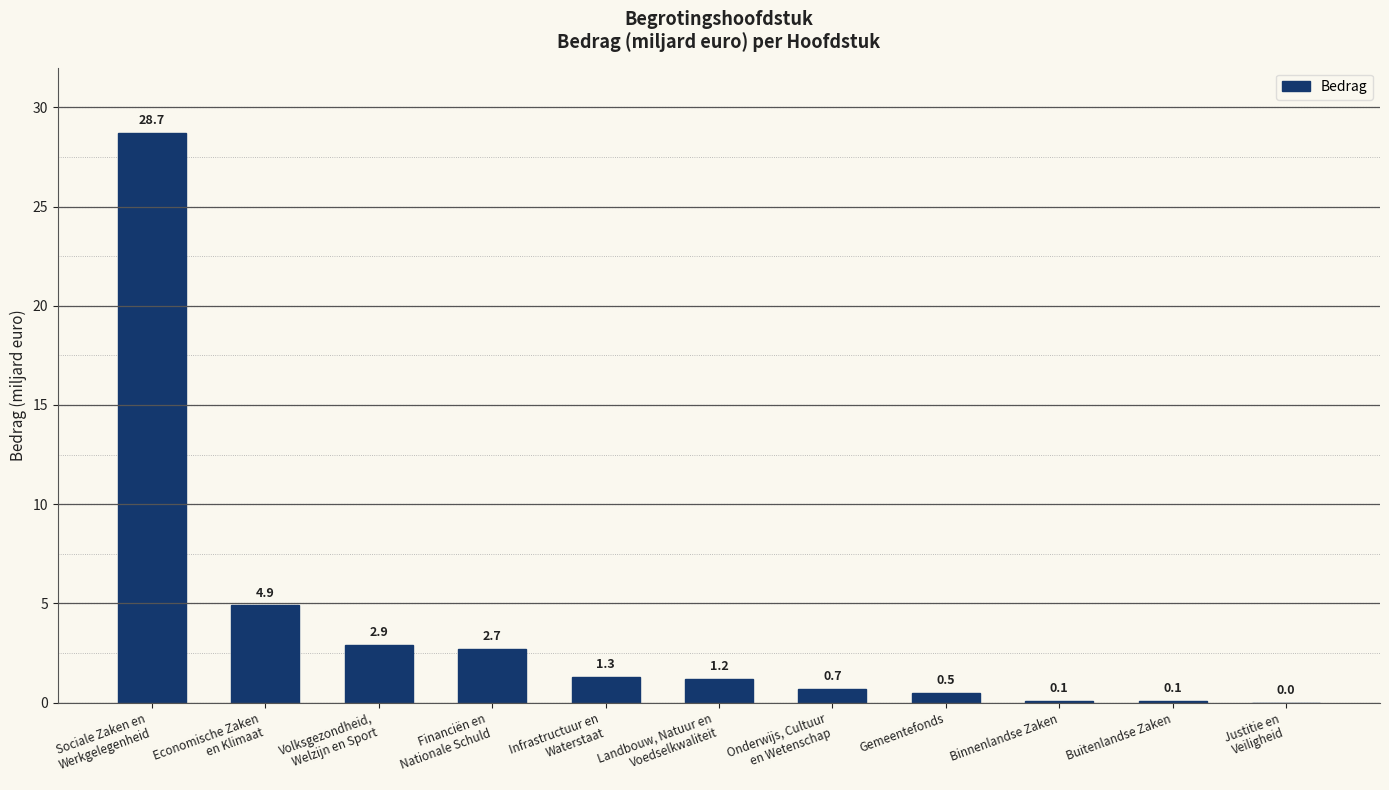

What is the maximum value shown in the chart?

28.7